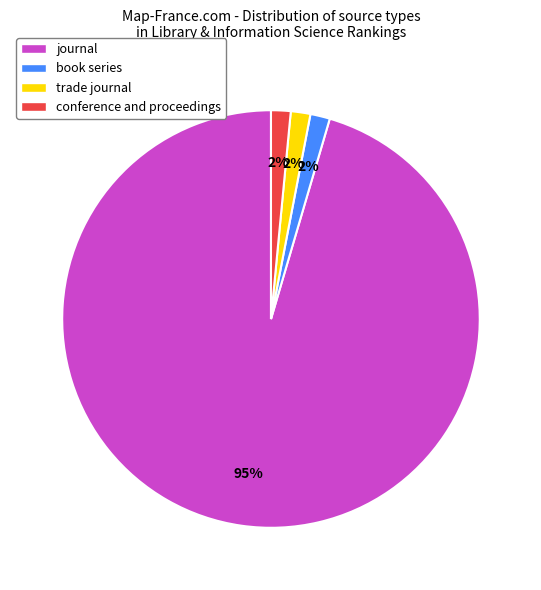

What is the largest slice in the pie chart?

journal